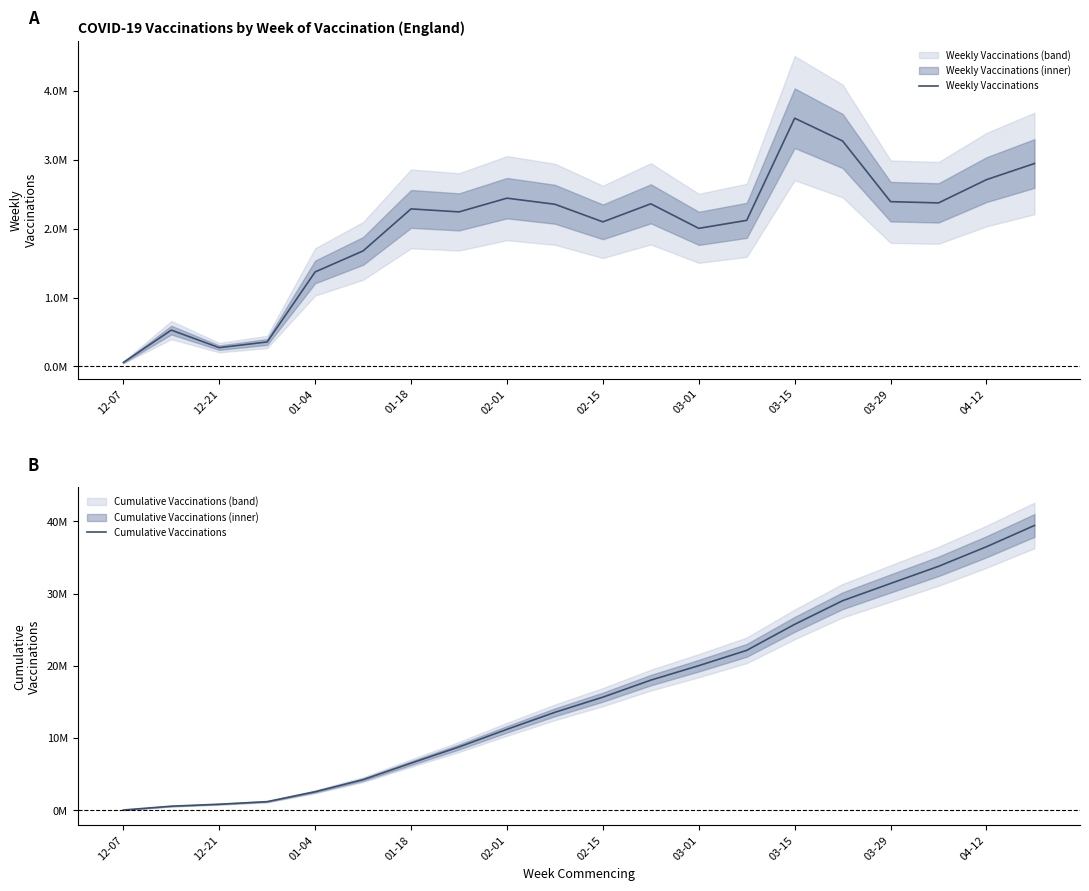

Is this an area chart (filled region under the line)?

No